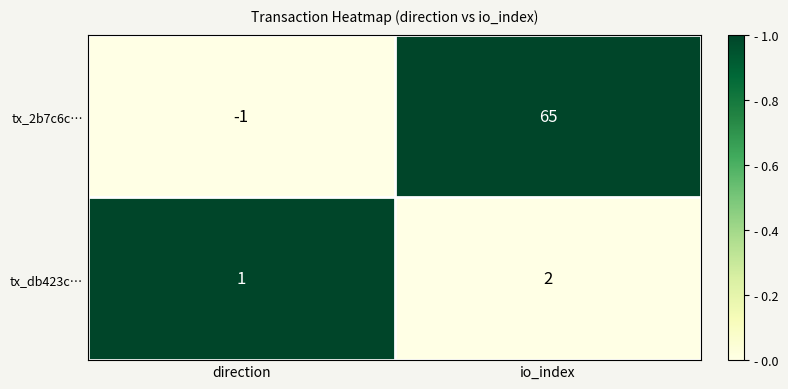

Count the number of categories in the chart.

2